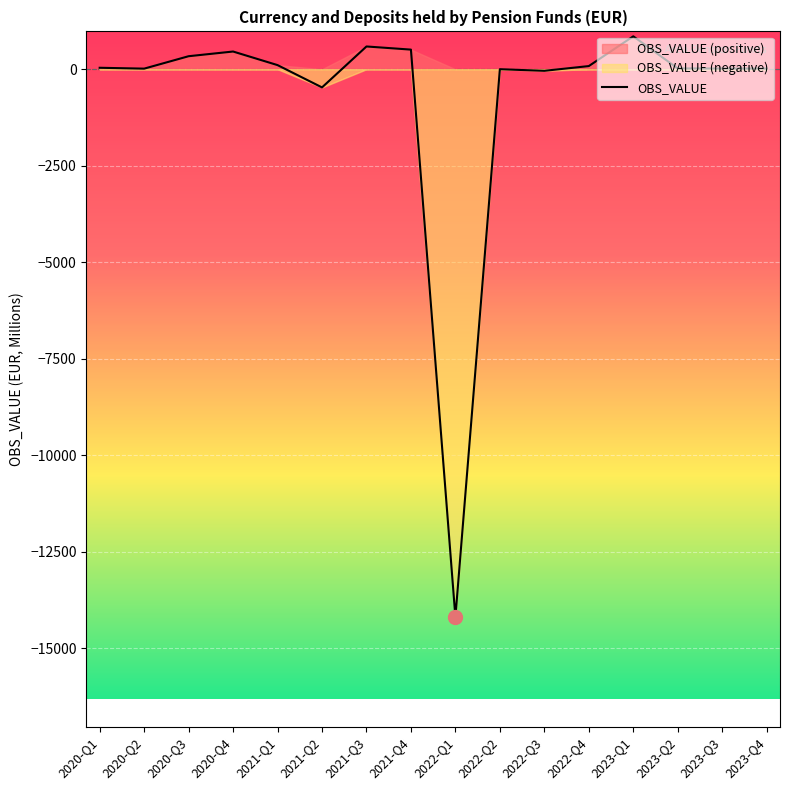

List the labels in order of value, smallest first.

2022-Q1, 2021-Q2, 2022-Q3, 2022-Q2, 2020-Q2, 2023-Q4, 2023-Q3, 2023-Q2, 2020-Q1, 2022-Q4, 2021-Q1, 2020-Q3, 2020-Q4, 2021-Q4, 2021-Q3, 2023-Q1